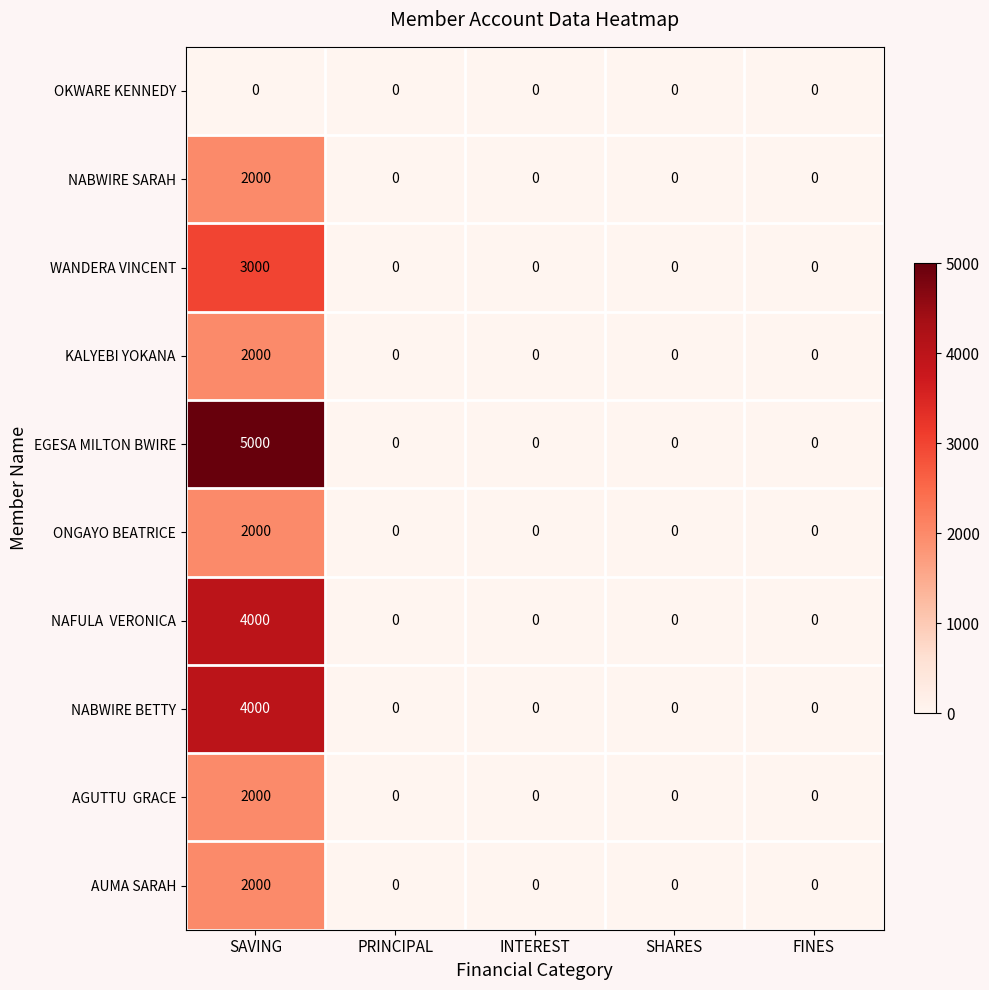

Which series has the widest spread of values?

EGESA MILTON BWIRE